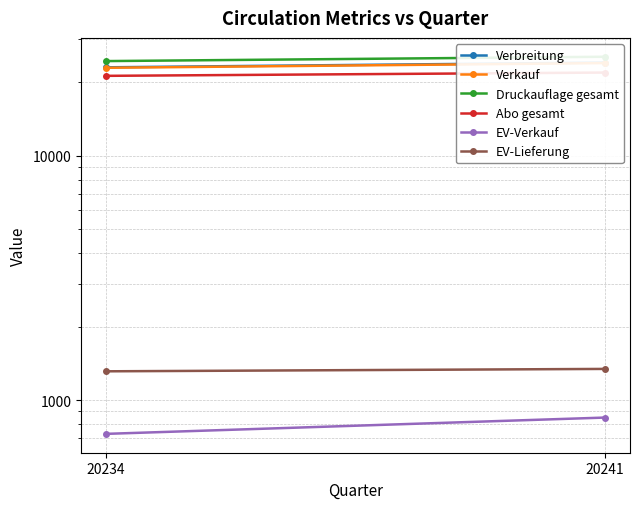

Reading left to right, list all the values displayed in this chart.

Verbreitung: 23015	24072
Verkauf: 22914	23956
Druckauflage gesamt: 24406	25426
Abo gesamt: 21240	21908
EV-Verkauf: 729	850
EV-Lieferung: 1314	1344